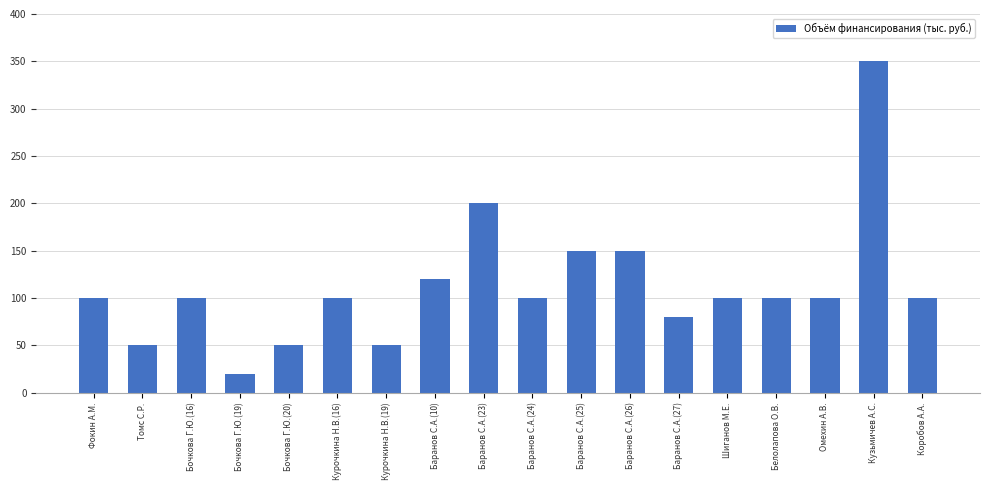

Does the chart contain stacked bars?

No